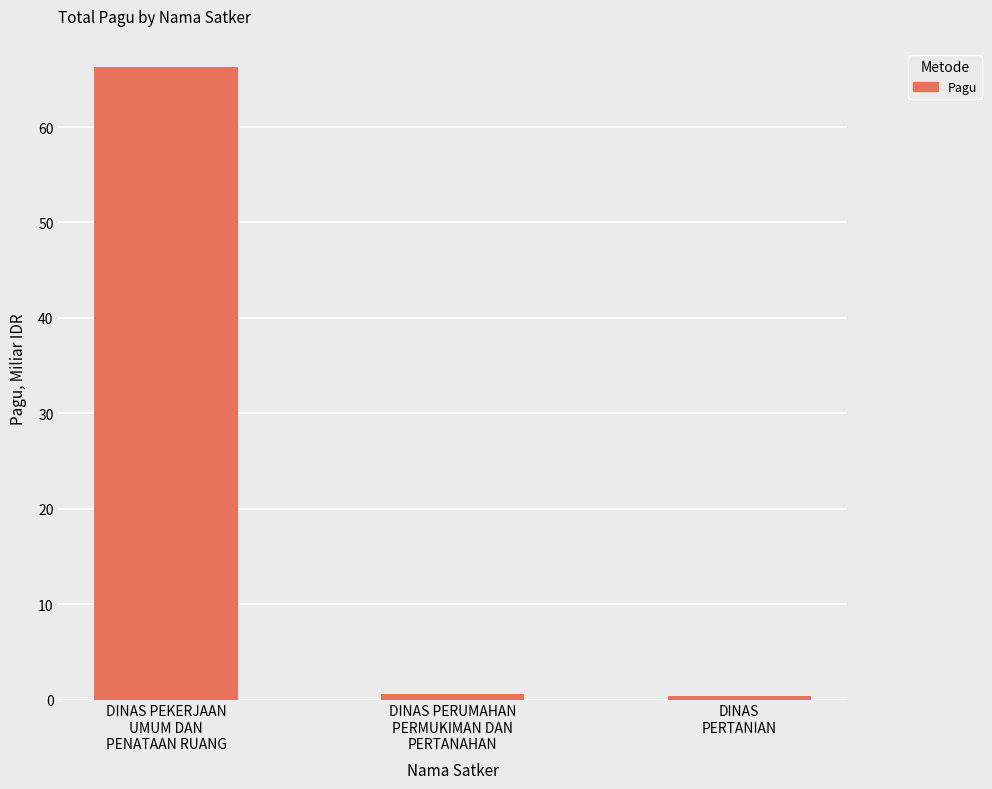

What is the difference between the maximum and second lowest values?

65.7